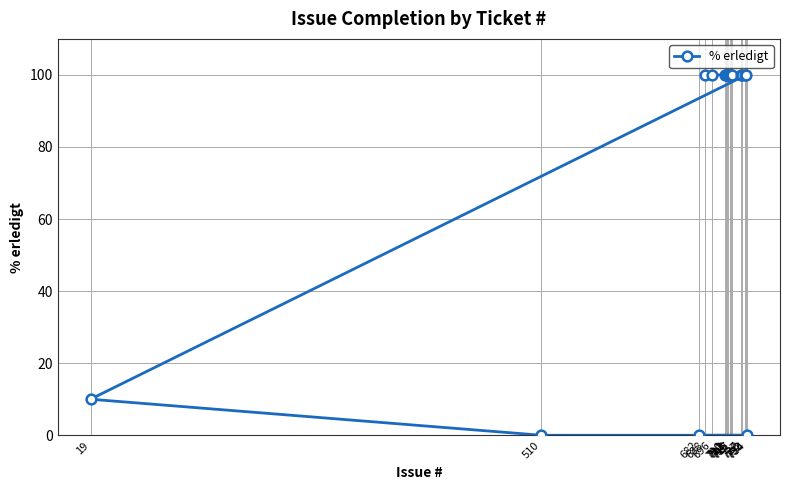

True or false: the data has more than 1 interior local peaks.

False